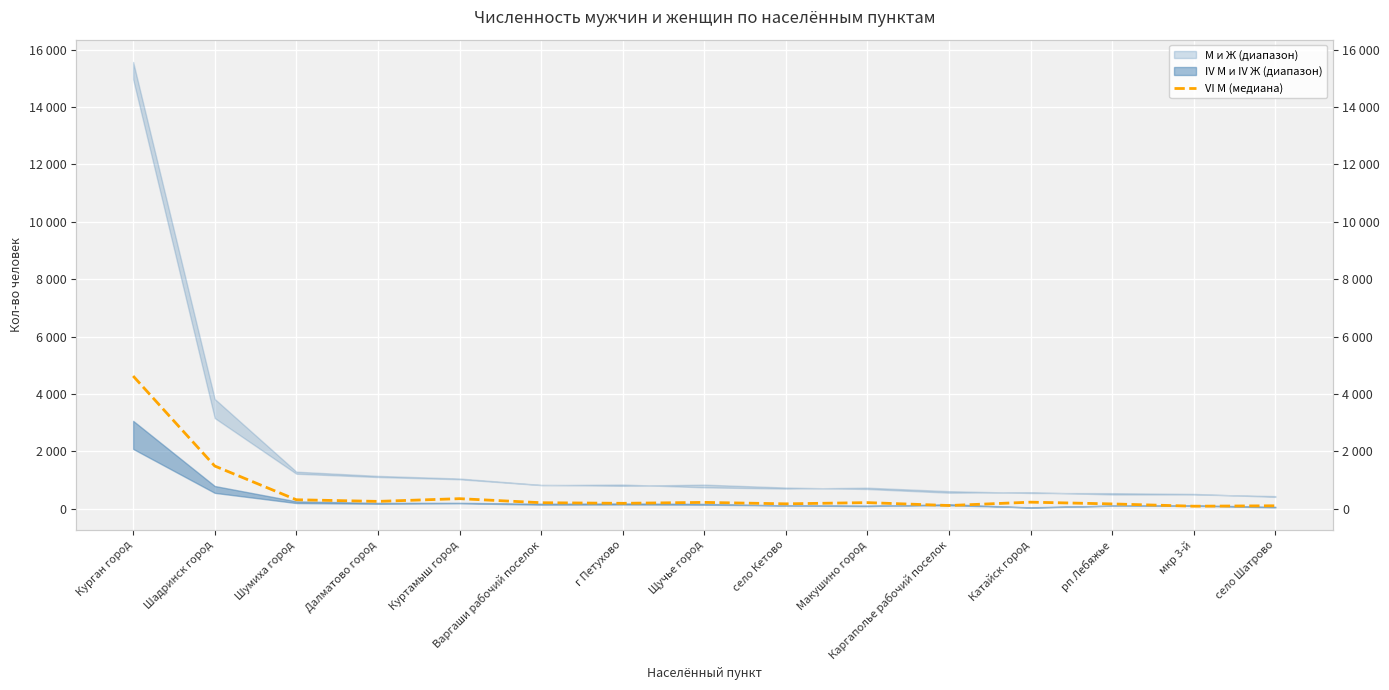

Rank the categories by value from lowest to highest.

мкр 3-й, село Шатрово, Каргаполье рабочий поселок, рп Лебяжье, село Кетово, г Петухово, Варгаши рабочий поселок, Макушино город, Щучье город, Катайск город, Далматово город, Шумиха город, Куртамыш город, Шадринск город, Курган город